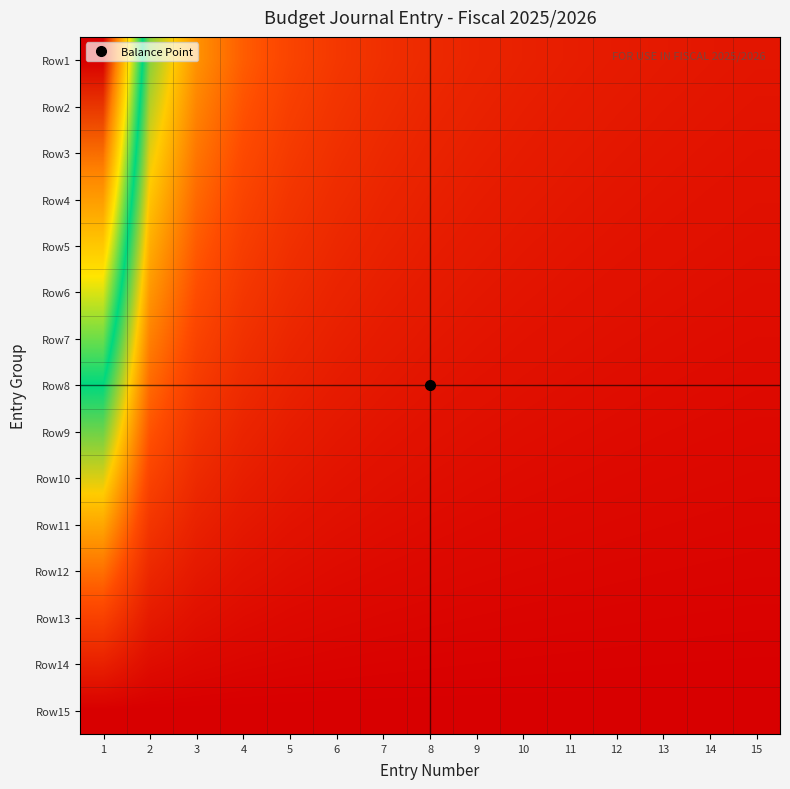

At which category is the sum across all series the highest?

1